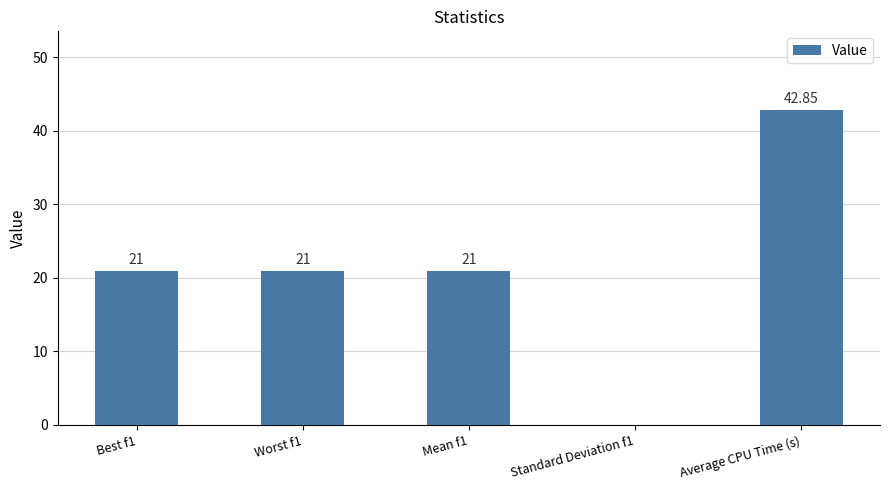

How many positive values are there?

4